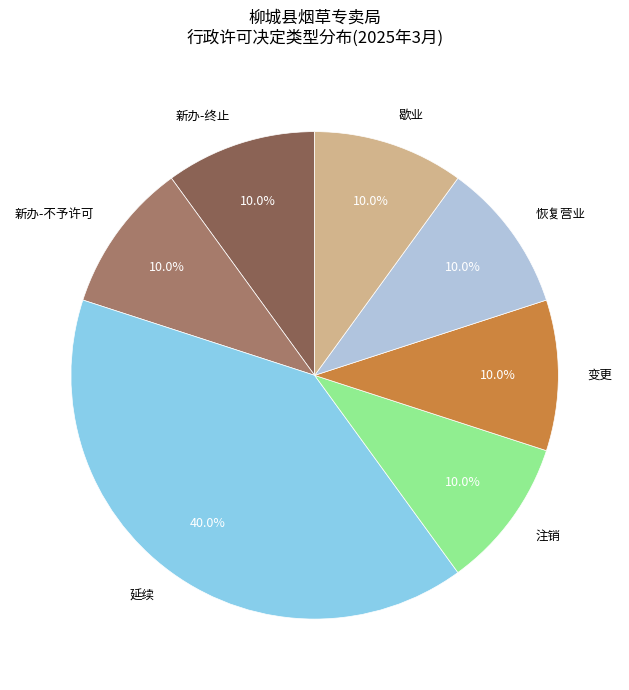

Does any single category account for the majority?

No